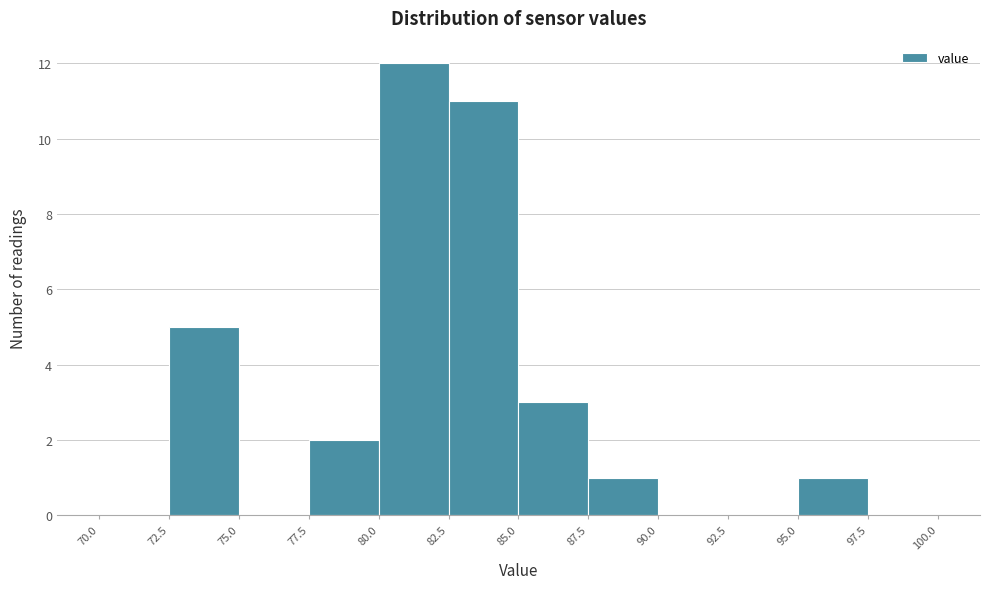

Which range on the x-axis has the tallest bar?

80.0 to 82.5